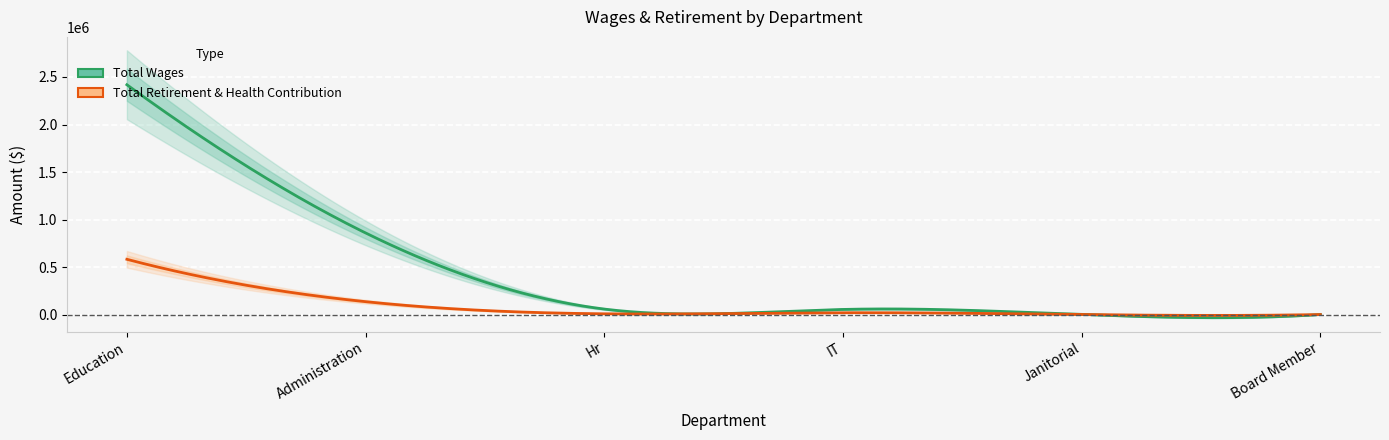

True or false: Total Wages and Total Retirement & Health Contribution cross at least once.

False